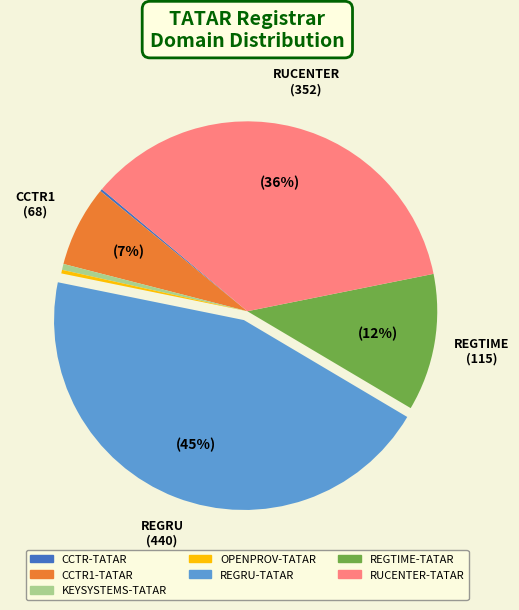

To the nearest percent, what is the average slice percentage?

14%